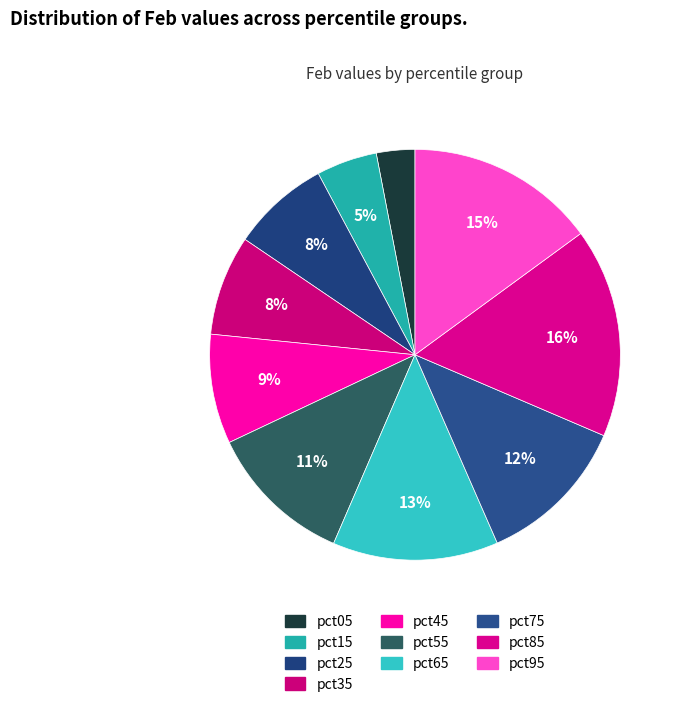

How many segments does this pie chart have?

10